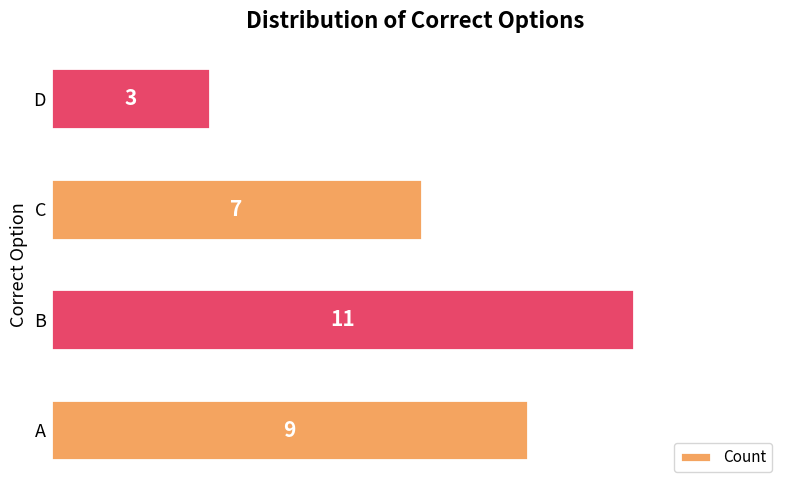

Is it true that the value at D is 3?

True